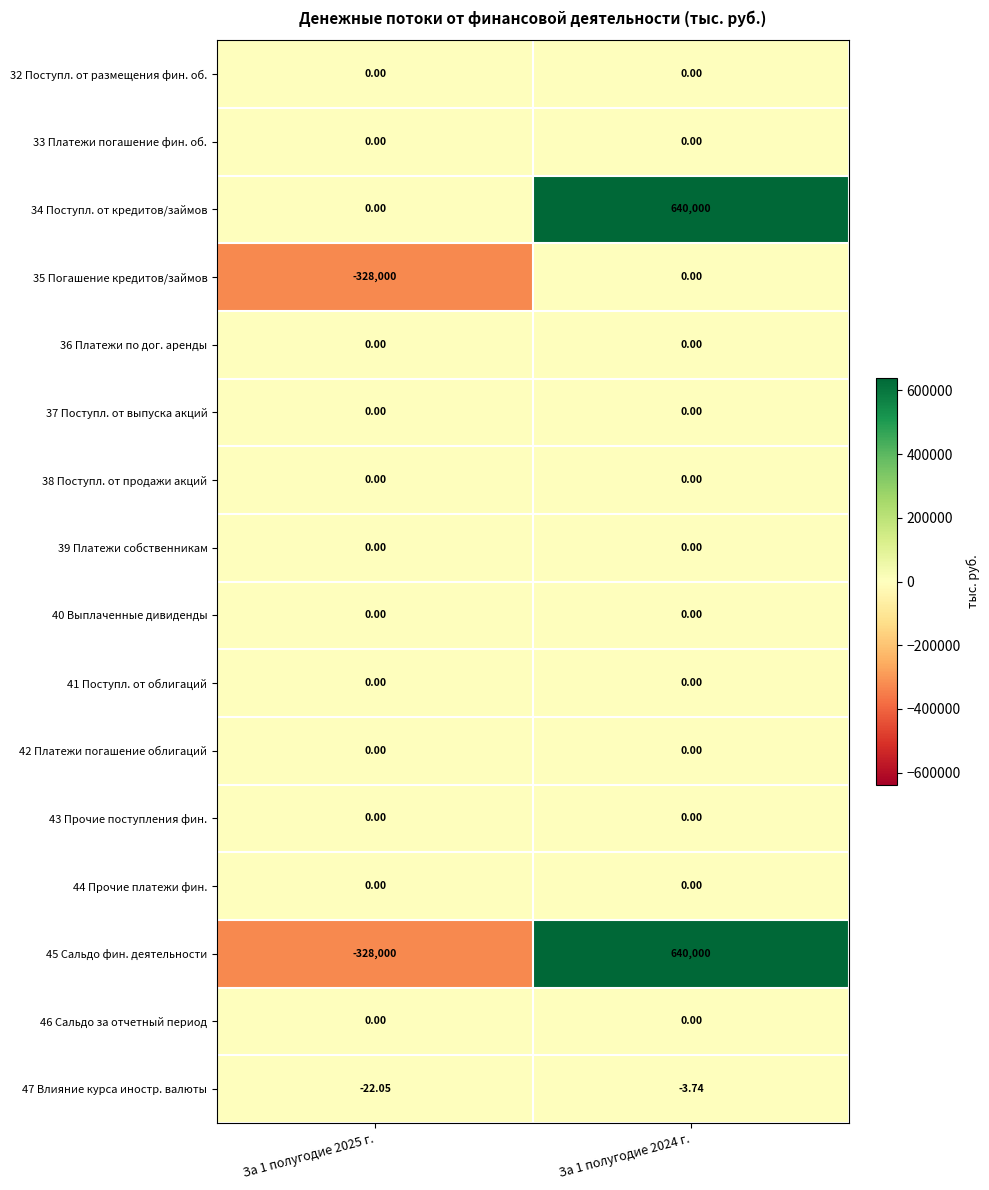

Is the value of 32 Поступл. от размещения фин. об. at За 1 полугодие 2025 г. greater than the value of 34 Поступл. от кредитов/займов at За 1 полугодие 2024 г.?

No